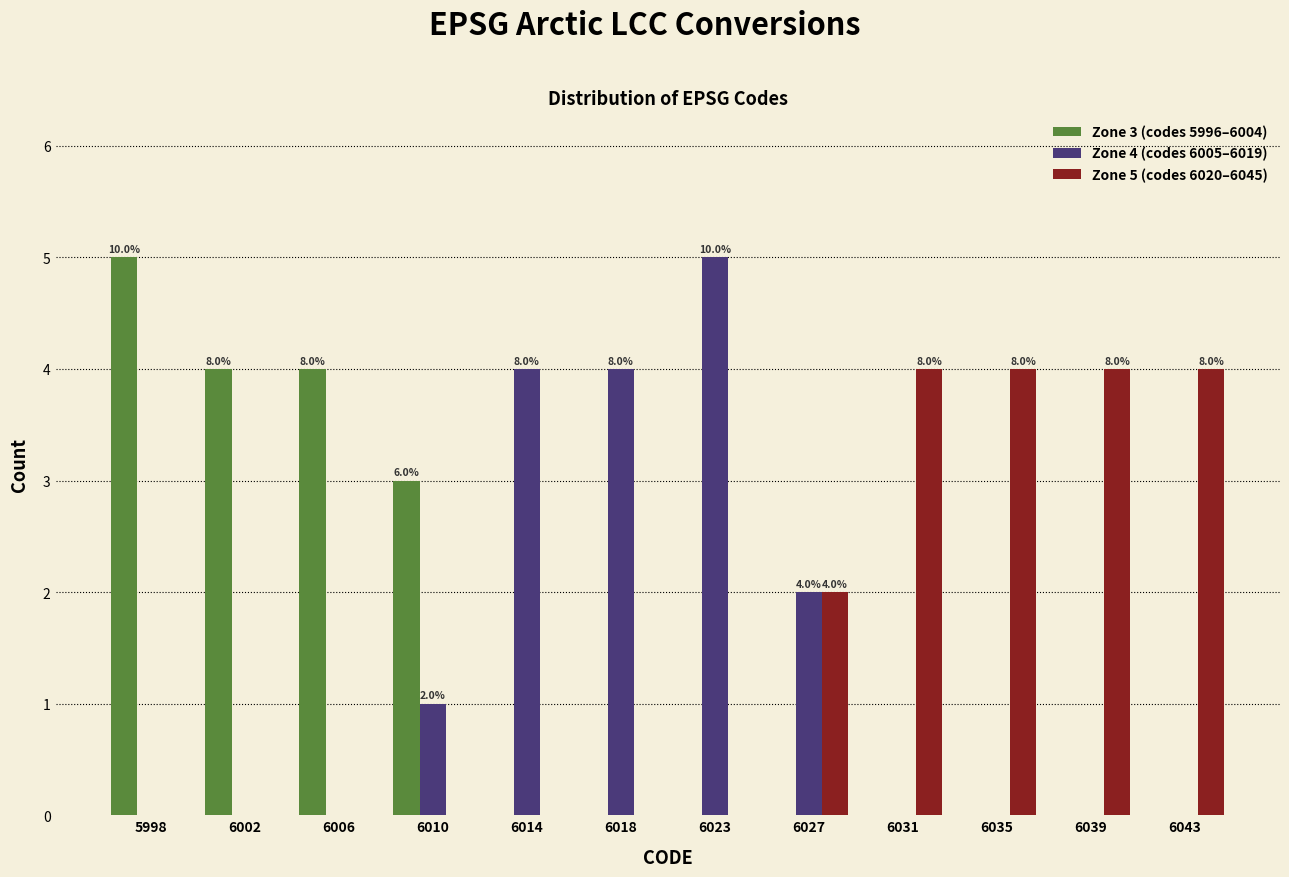

Is it true that Zone 3 (codes 5996–6004) equals -3 at 6027?

False